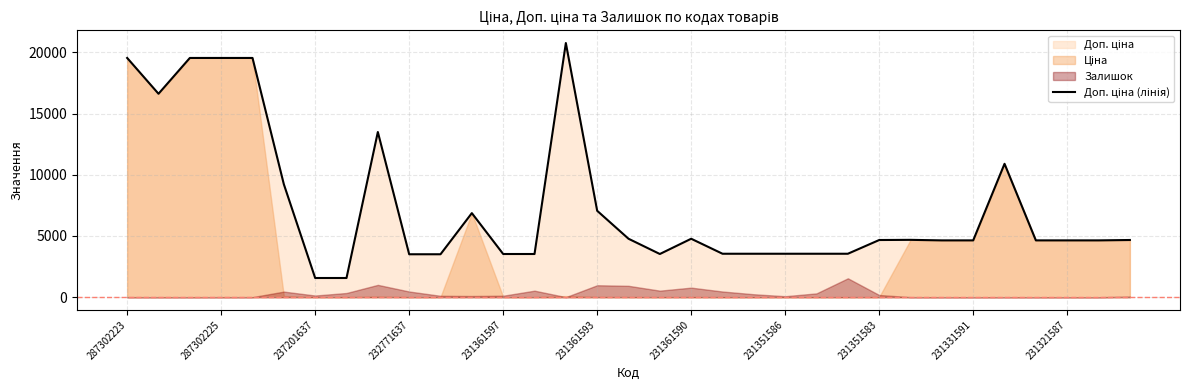

At which label is the value closest to 11164?

28